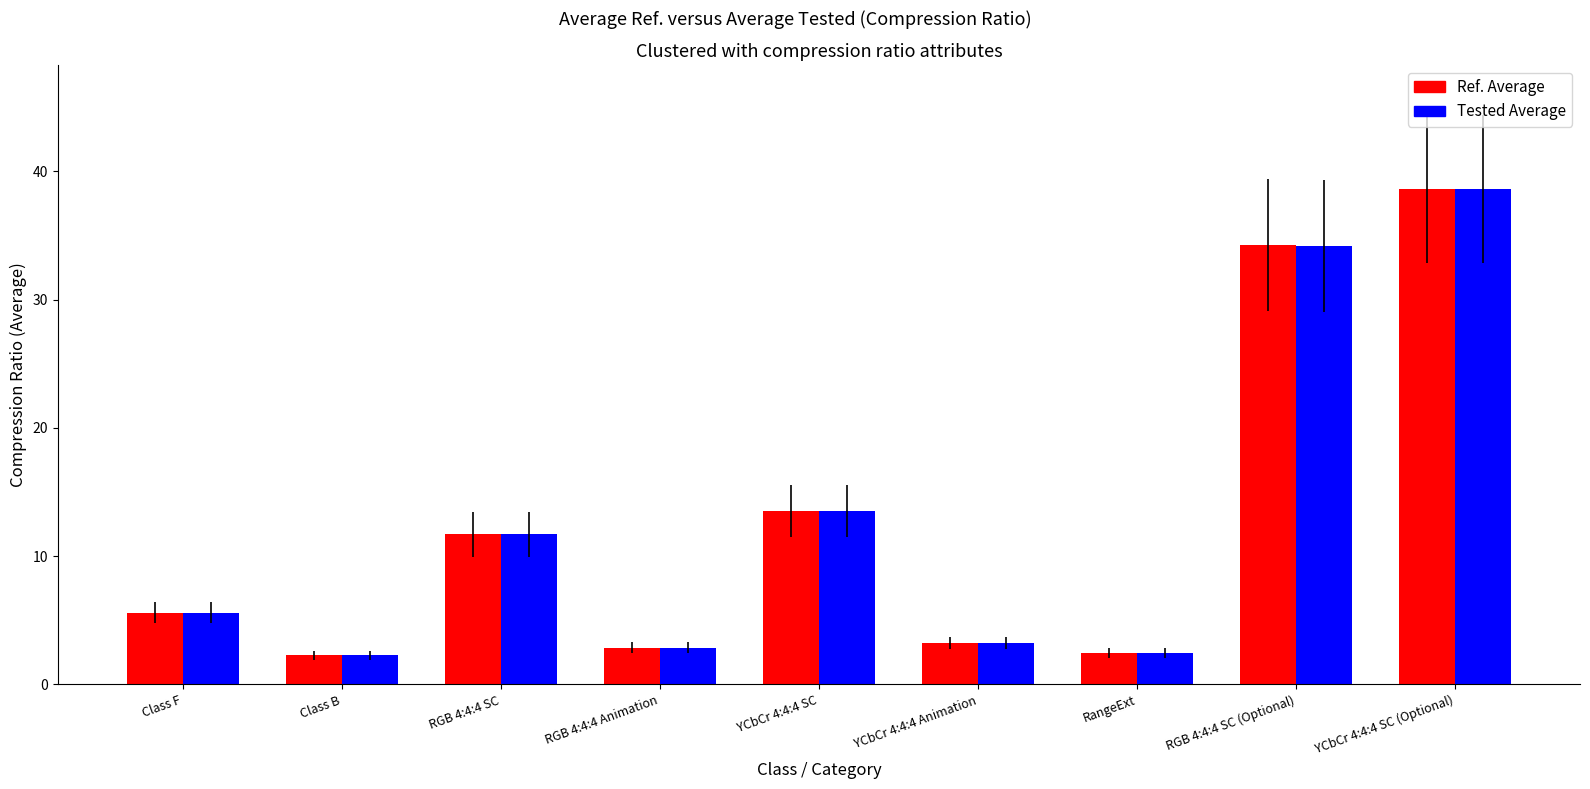

Count the number of data series in this chart.

2